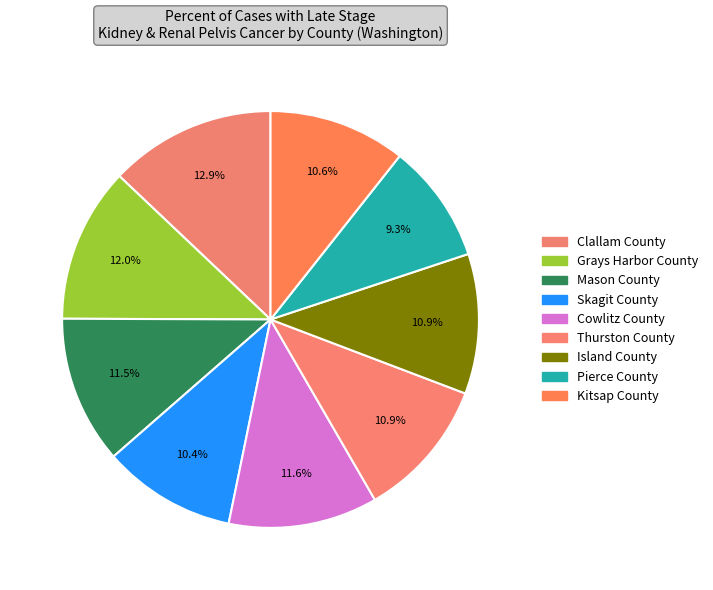

To the nearest percent, what is the combined percentage of Skagit County and Island County?

21%